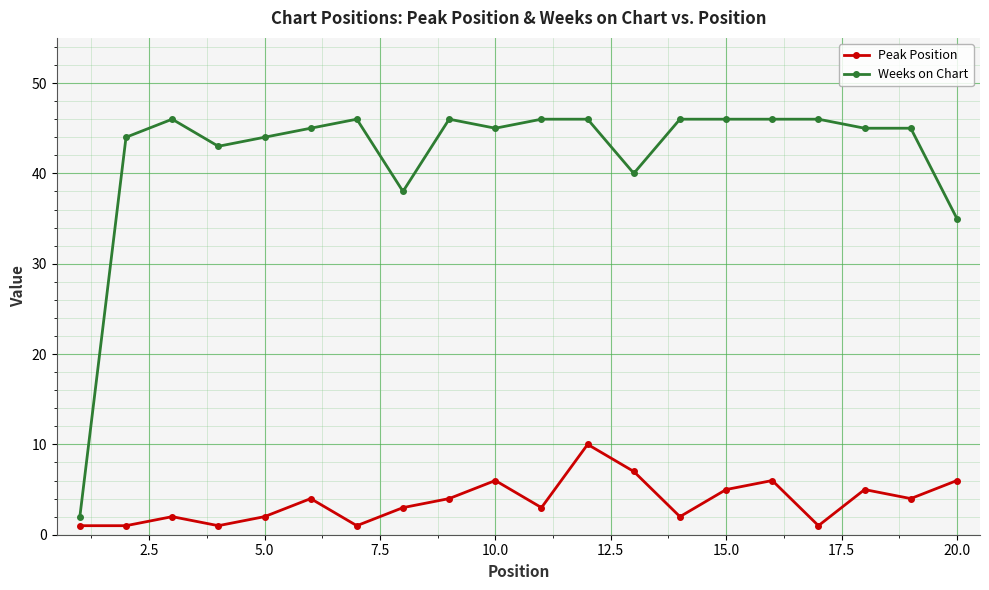

What are all the series names shown in the legend?

Peak Position, Weeks on Chart